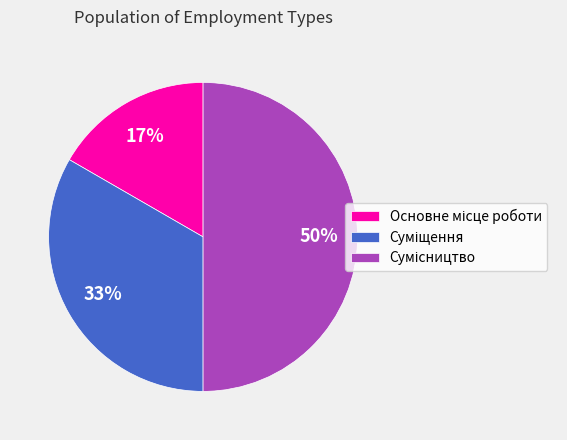

To the nearest percent, what is the difference between the largest and smallest slice percentages?

33%